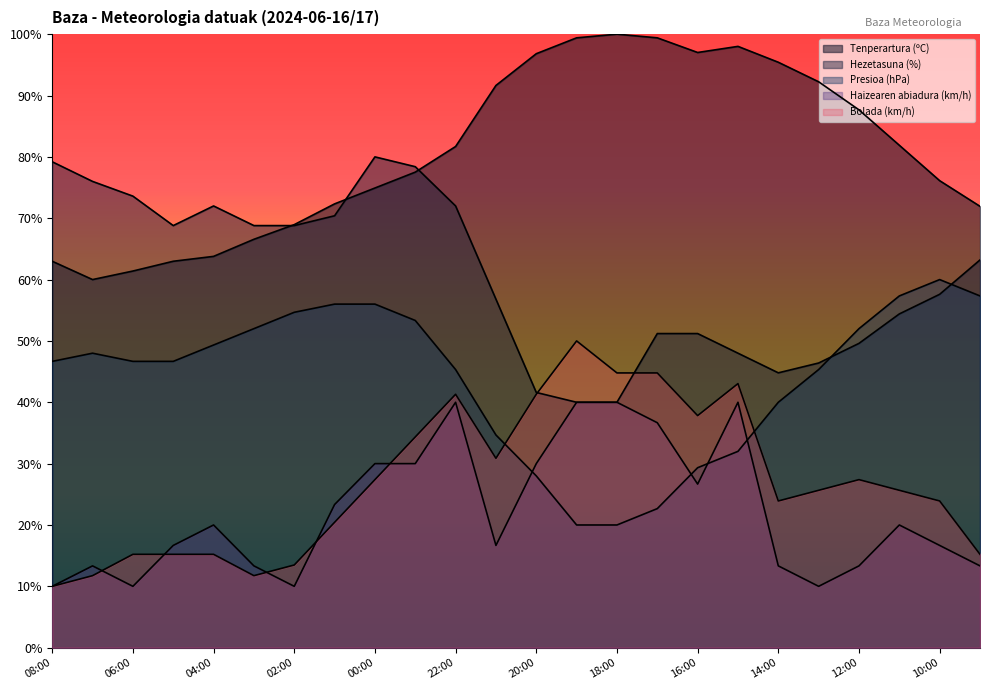

Is the value of Tenperartura (ºC) at 02:00 greater than the value of Hezetasuna (%) at 20:00?

Yes